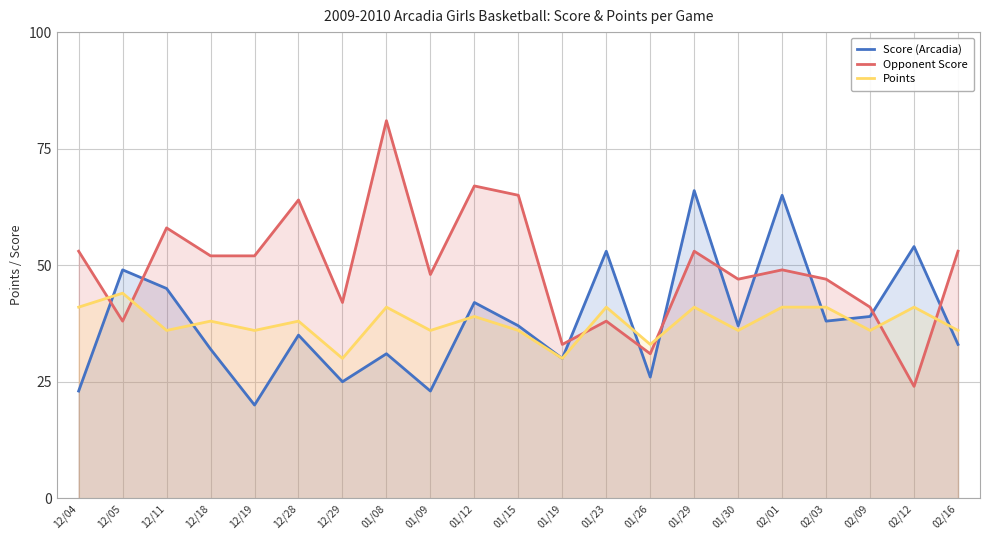

Between which two adjacent categories do Points and Opponent Score first intersect?

12/04 and 12/05